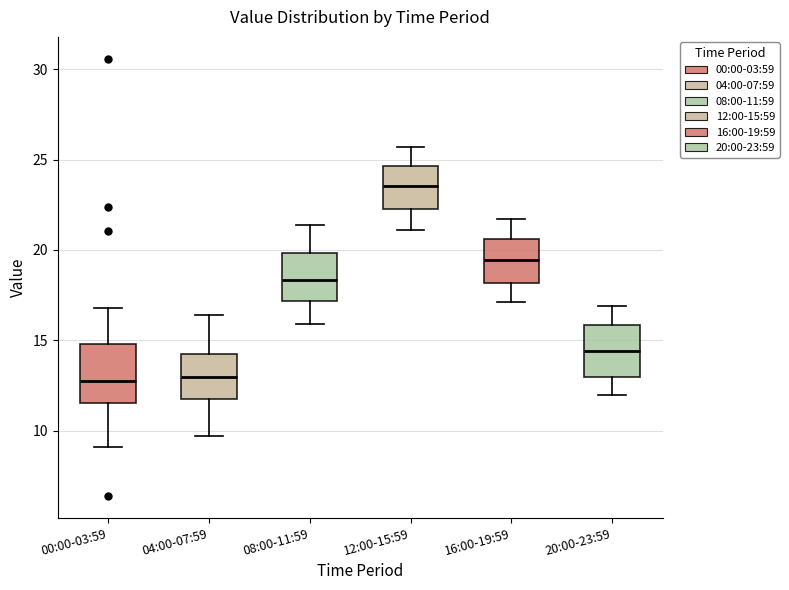

Where does the median line of the box for 20:00-23:59 sit on the y-axis? The values are not printed on the chart, so give them approximately, as read against the axis.

14.5